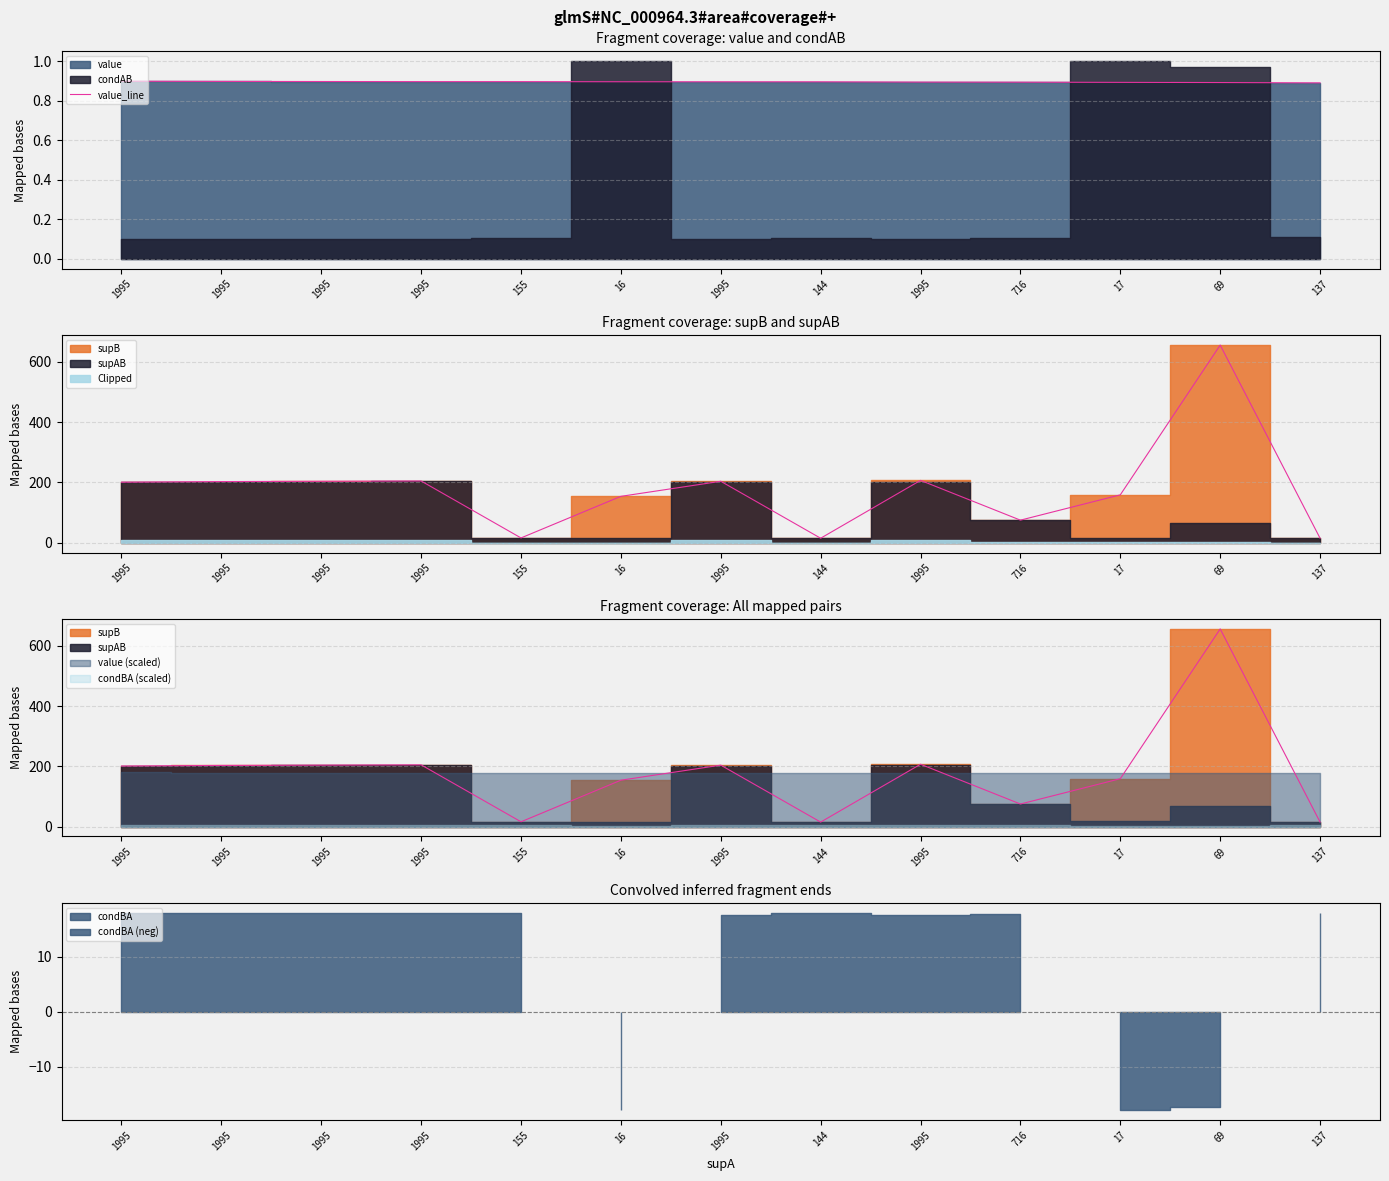

True or false: there are more than 2 points higher than both neighbors.

False